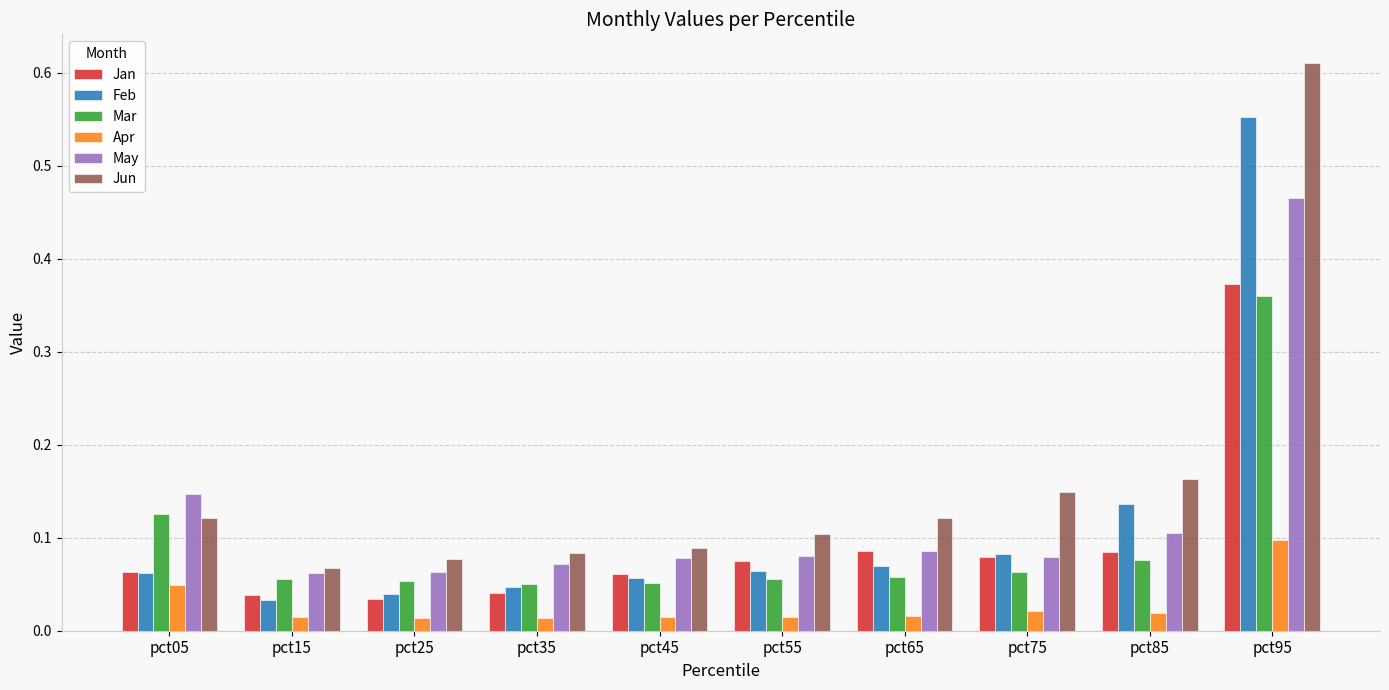

Which series has the widest spread of values?

Jun